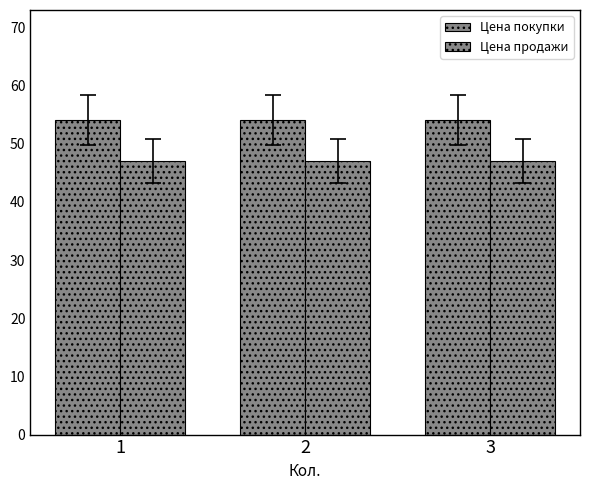

Are the bars grouped side by side (vs. stacked)?

Yes